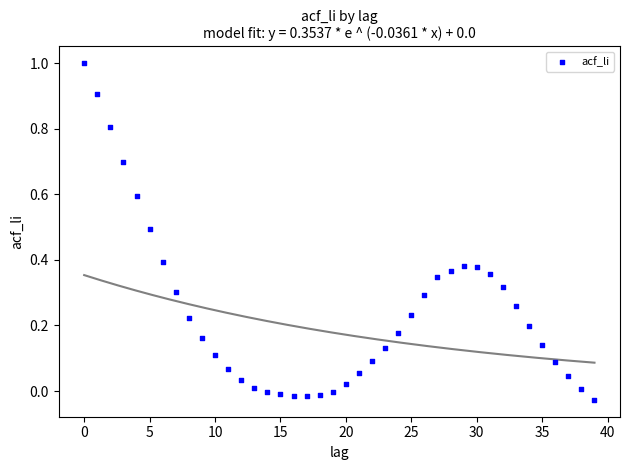

What is the range of Y values (max minus min)?

1.0